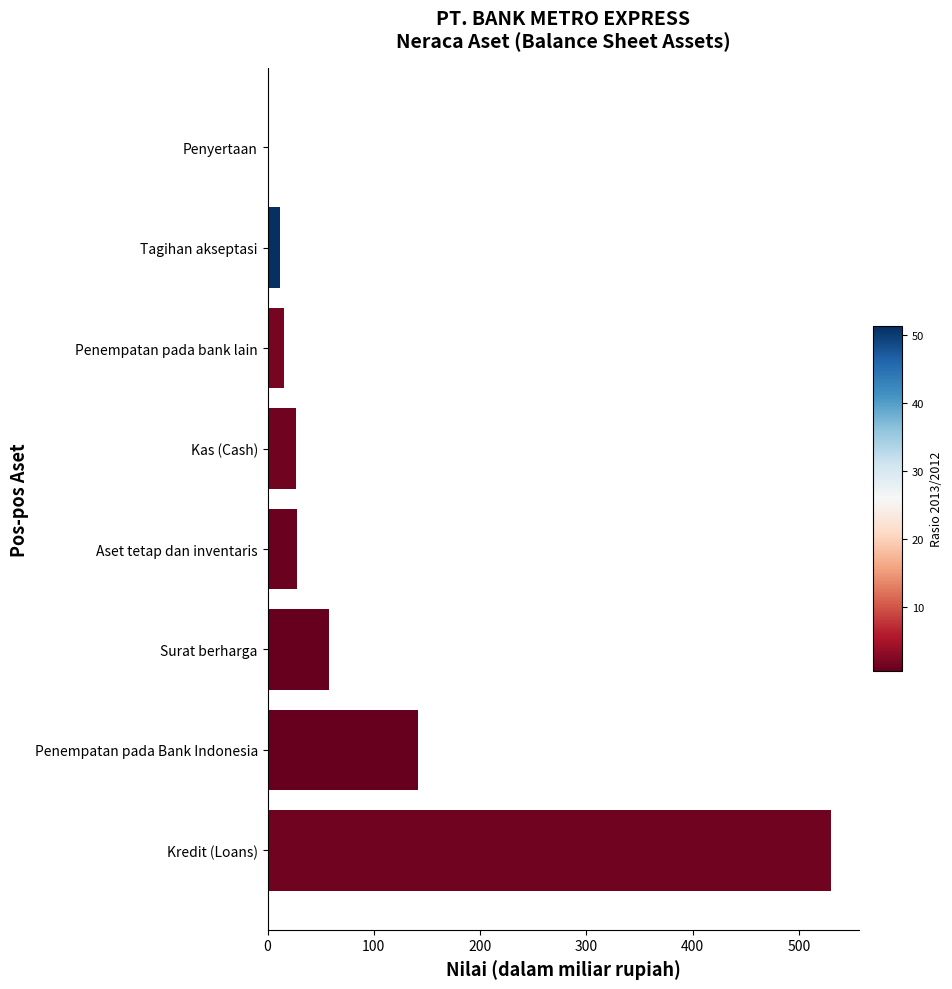

What is the change in value from Kredit (Loans) to Kas (Cash)?

-502.8